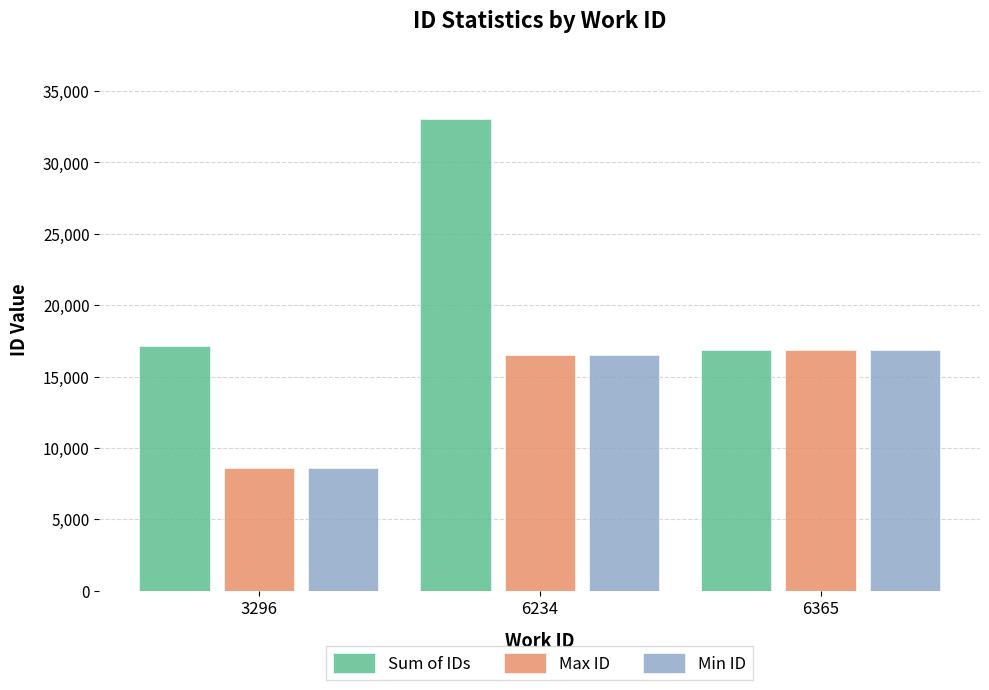

What is the lowest value of the Min ID series?

8560